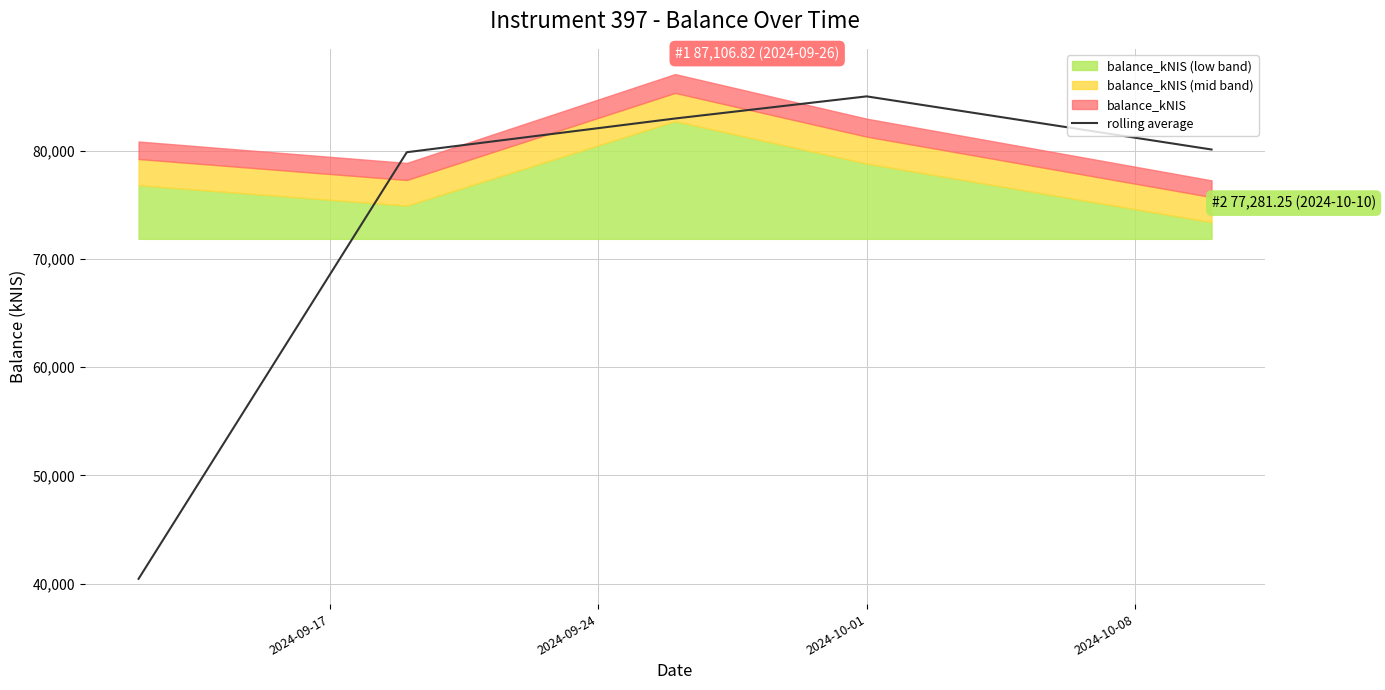

What is the minimum value for rolling average?

40436.1